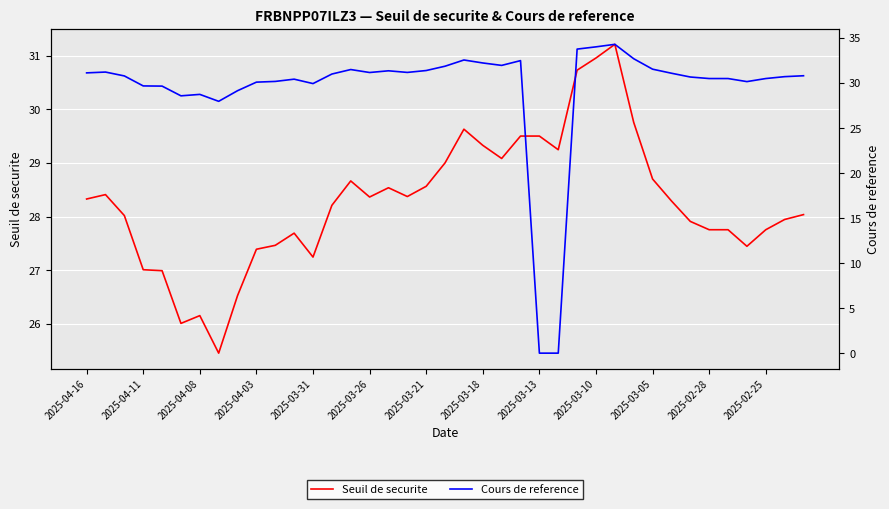

True or false: Cours de reference and Seuil de securite cross at least once.

True